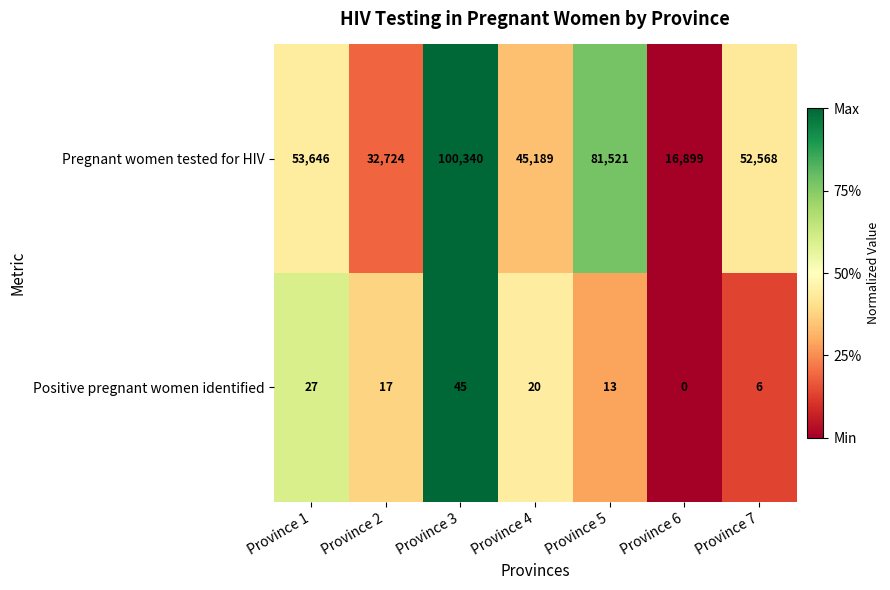

What value does the Pregnant women tested for HIV series have at Province 3, to the nearest 10?

100340